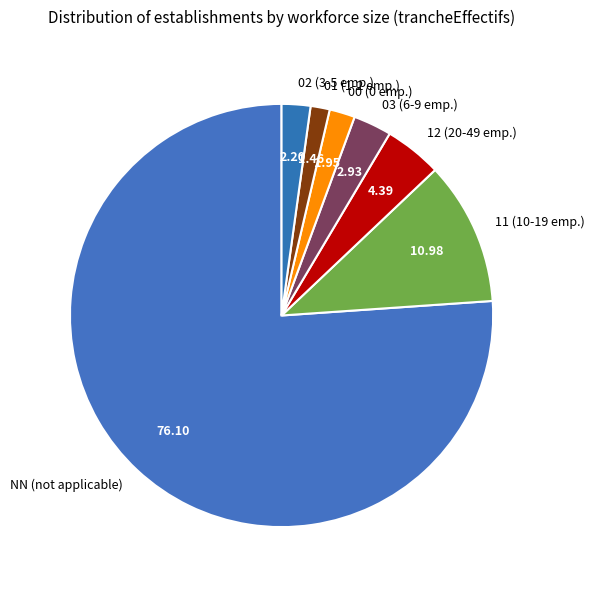

Is there any slice that represents more than half of the pie?

Yes